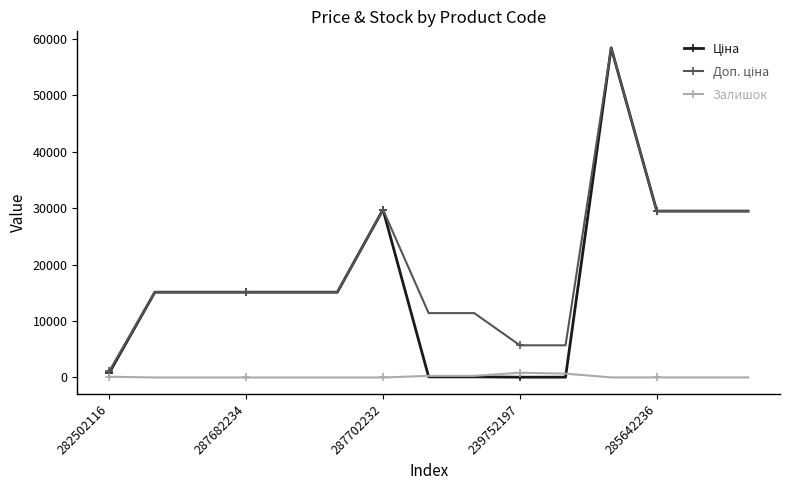

True or false: Залишок and Доп. ціна intersect in this chart.

False